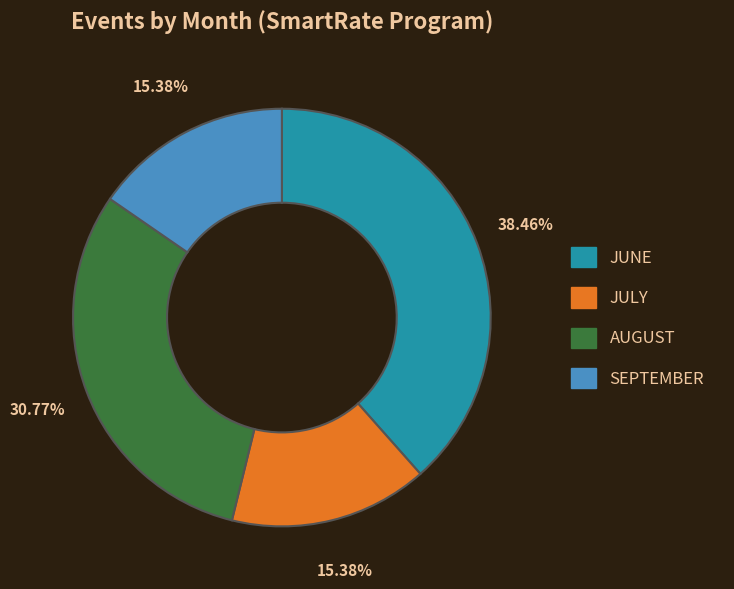

Is there a majority slice in this chart?

No